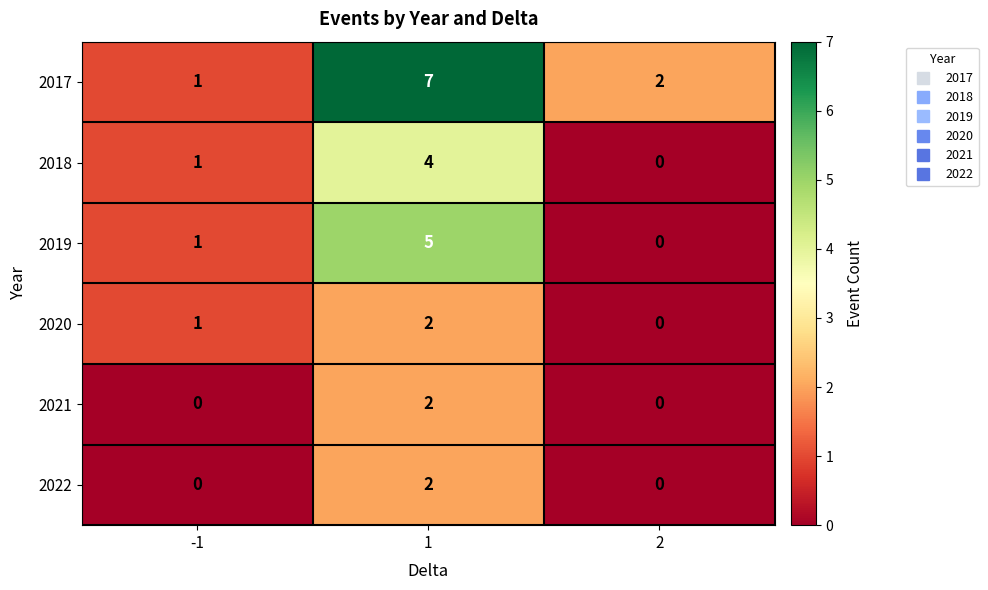

Count the 2018 values in the range 0 to 4.

3